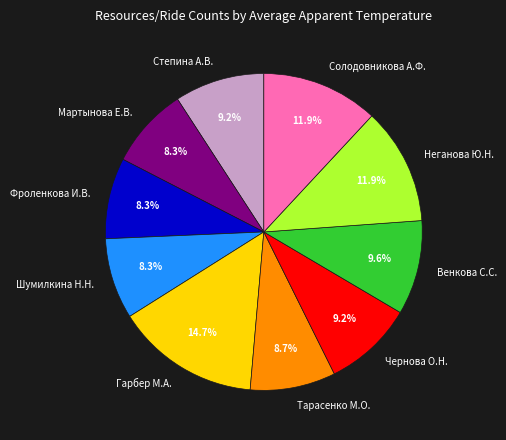

Which has a higher value, Мартынова Е.В. or Чернова О.Н.?

Чернова О.Н.